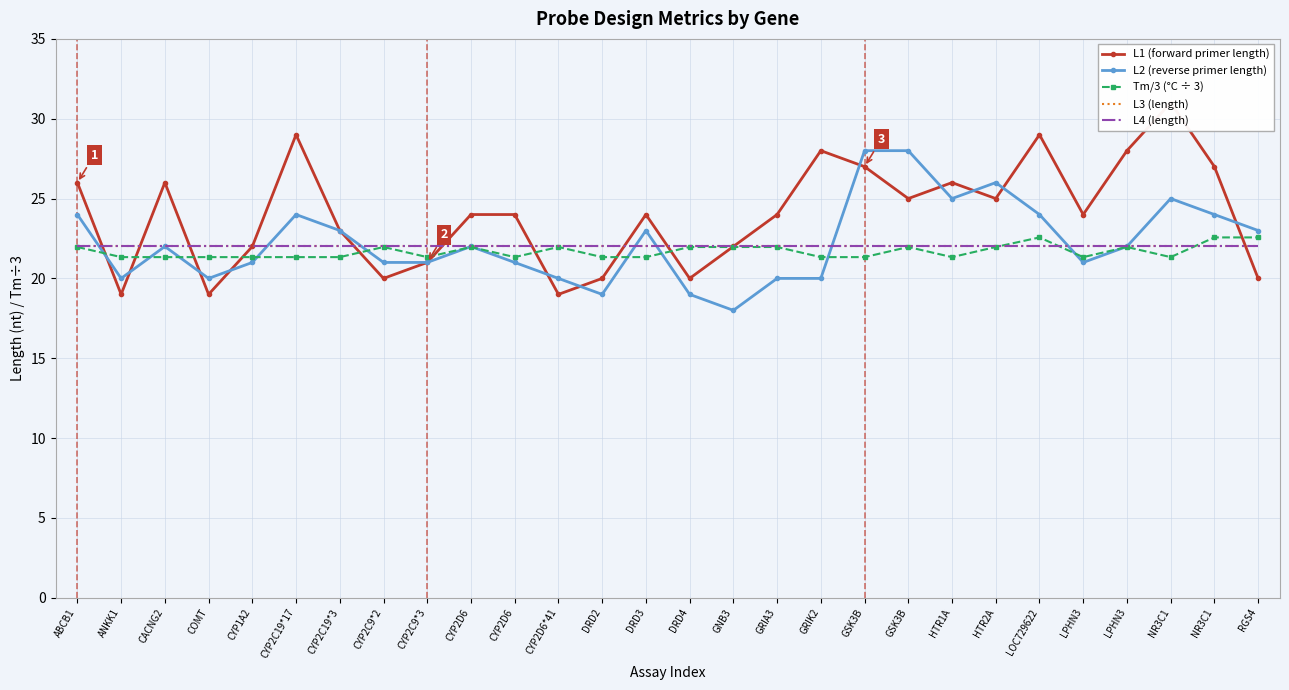

At DRD2, list the series in order from smallest to largest.

L2 (reverse primer length), L1 (forward primer length), Tm/3 (°C ÷ 3), L3 (length), L4 (length)